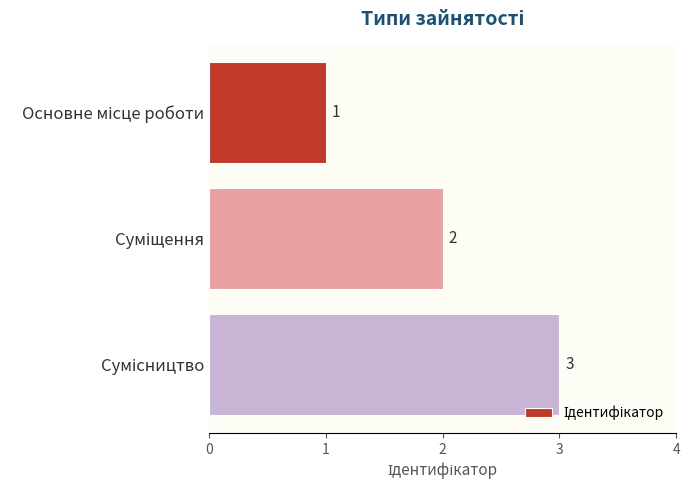

How many values are between 1 and 3?

3